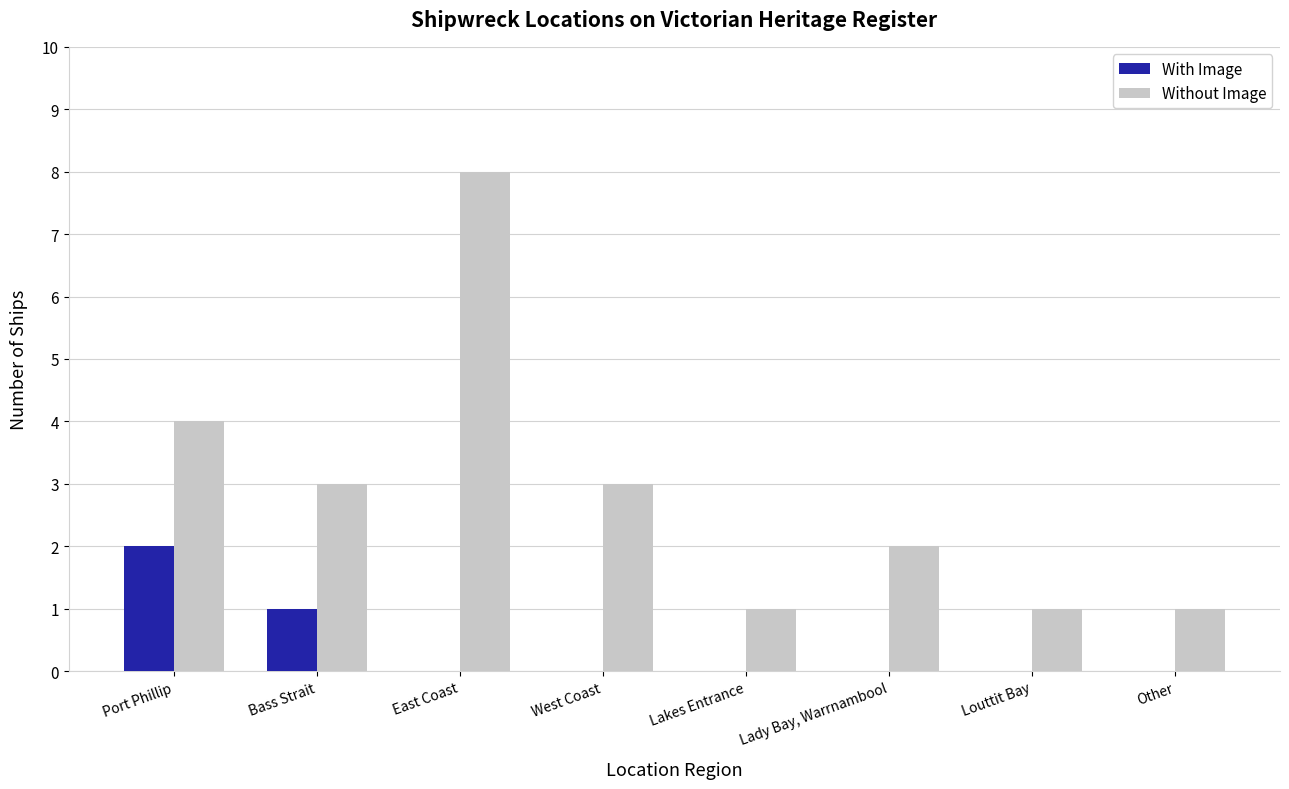

Is it true that Without Image equals 1 at Lakes Entrance?

True